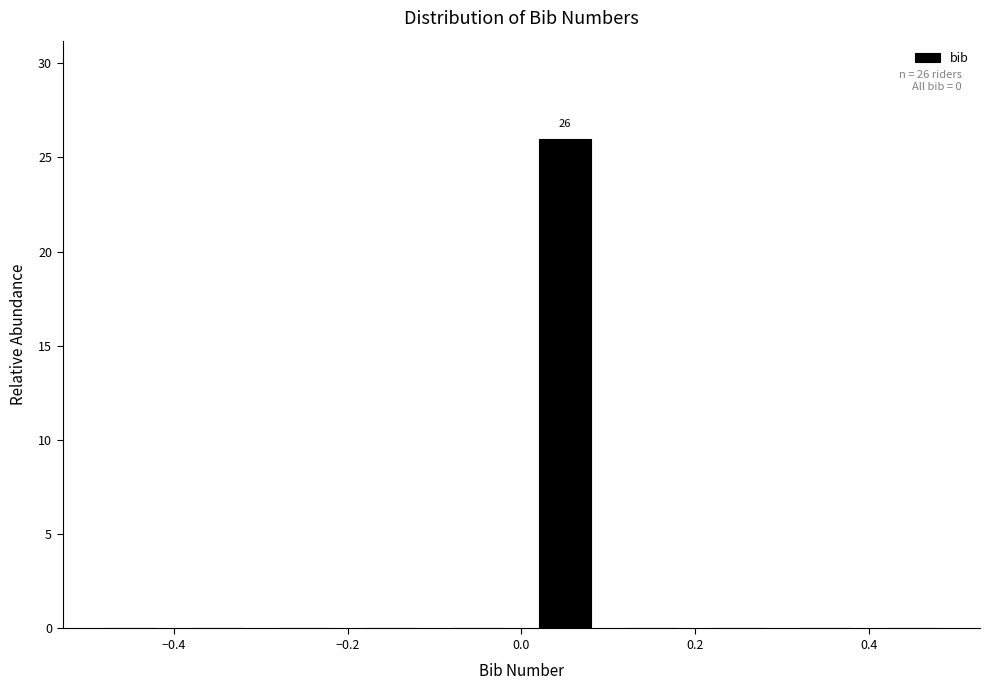

Over which range of the x-axis is the bar tallest?

0.0 to 0.1